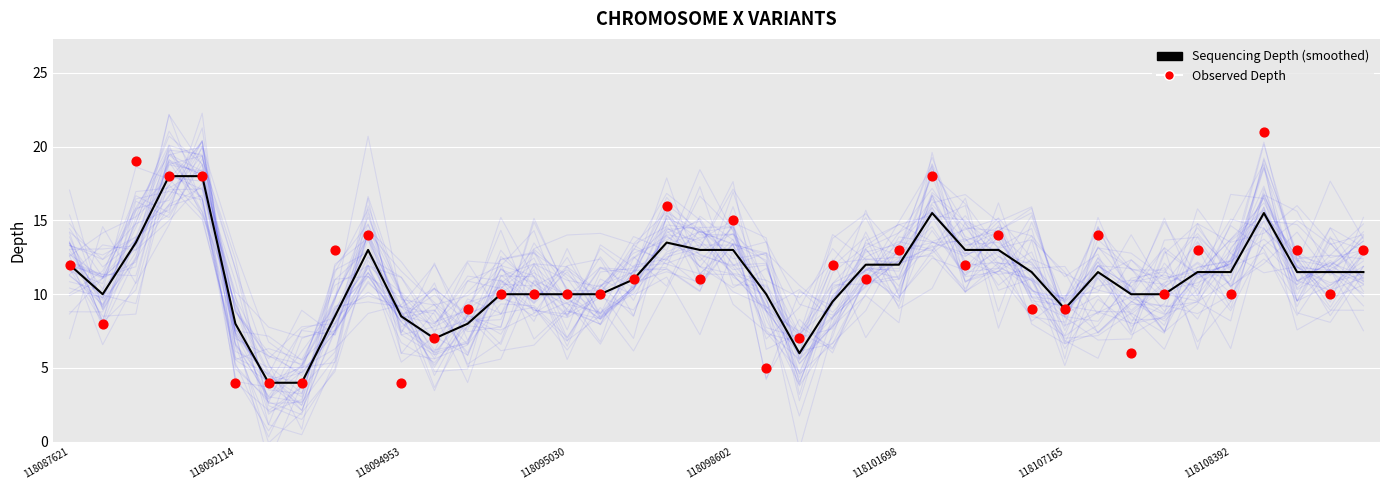

What are all the series names shown in the legend?

Sequencing Depth (smoothed), Observed Depth